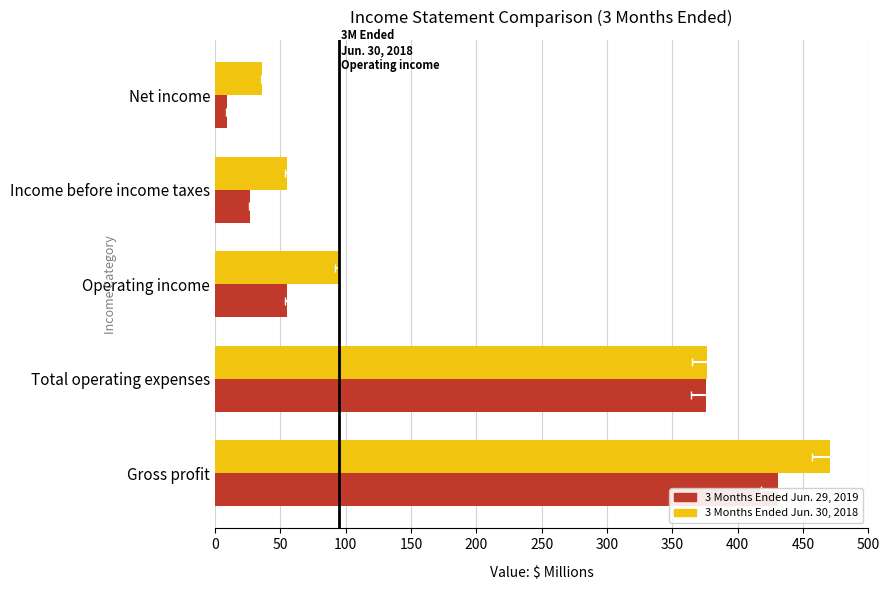

The value of 3 Months Ended Jun. 29, 2019 at Total operating expenses is 375.8. True or false?

True